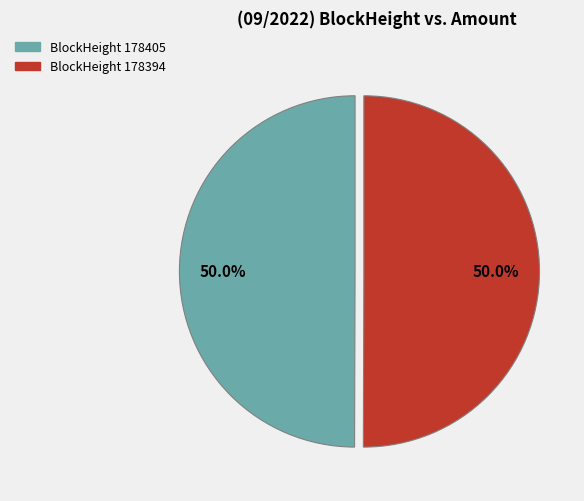

To the nearest percent, what is the difference between the largest and smallest slice percentages?

0%